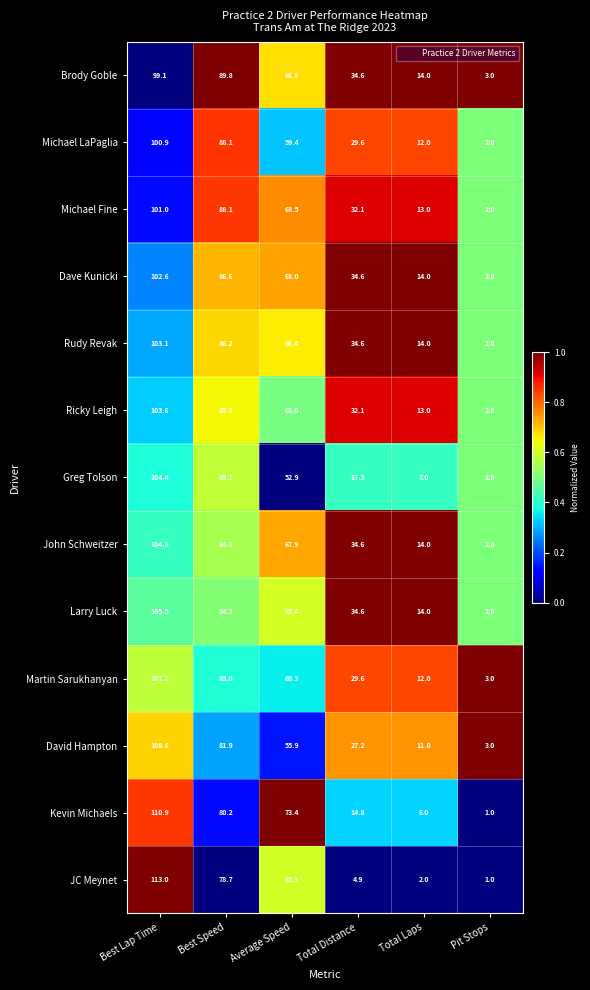

What is the greatest value displayed?

113.0